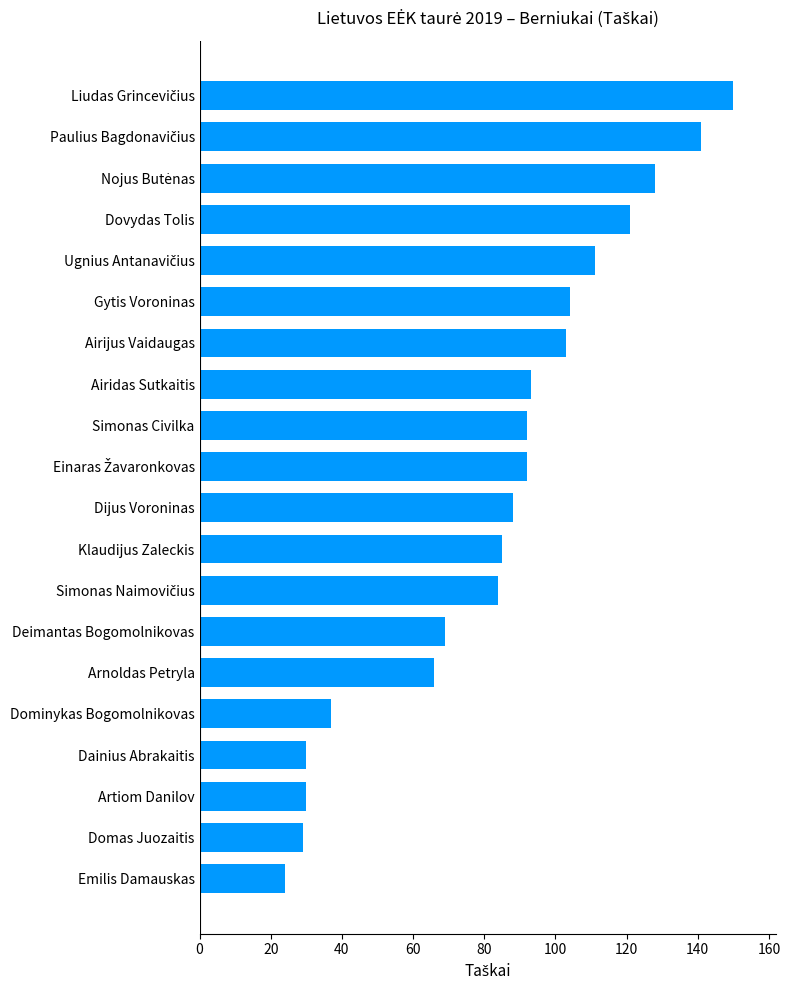

What is the ratio of the value at Airidas Sutkaitis to the value at Dovydas Tolis?

0.8